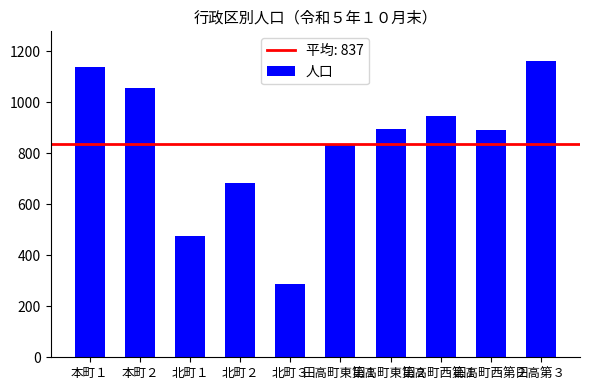

True or false: the data shows 476 at 北町１.

True